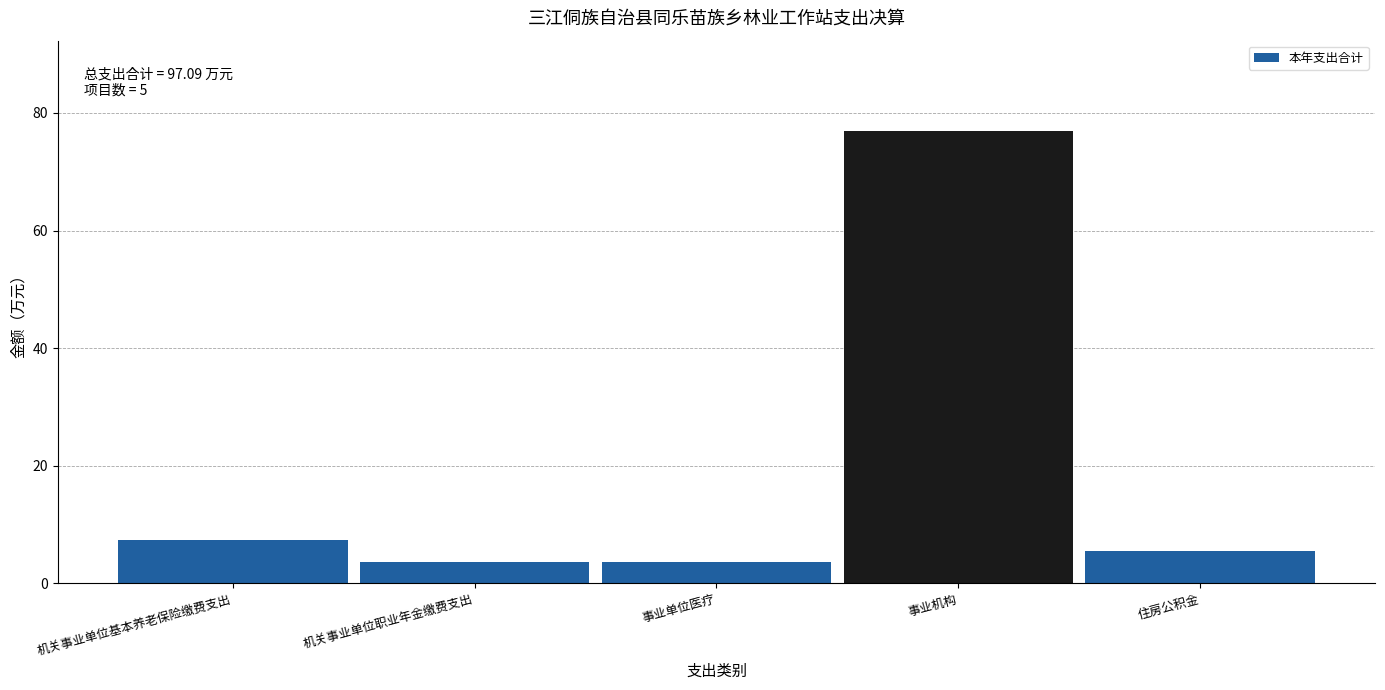

Reading left to right, extract all data points from this chart.

机关事业单位基本养老保险缴费支出=7.4	机关事业单位职业年金缴费支出=3.7	事业单位医疗=3.7	事业机构=76.9	住房公积金=5.4